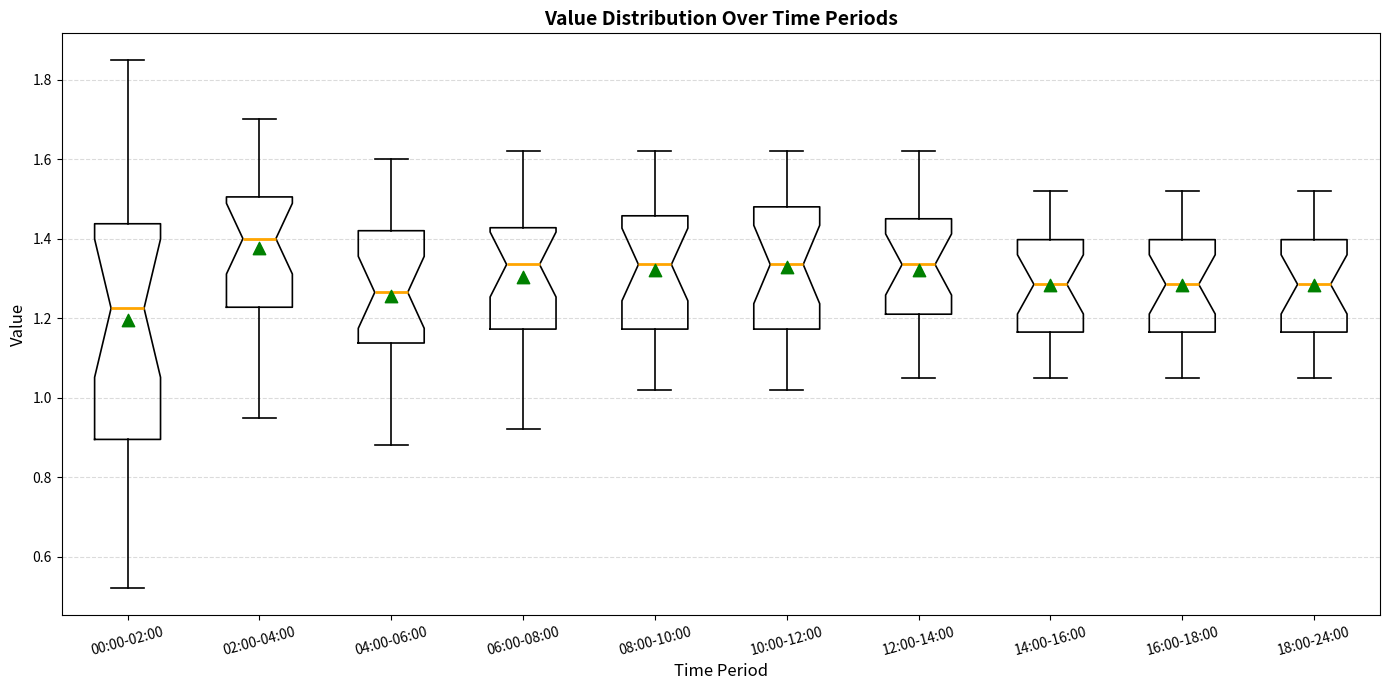

Which box's median line is the highest?

02:00-04:00